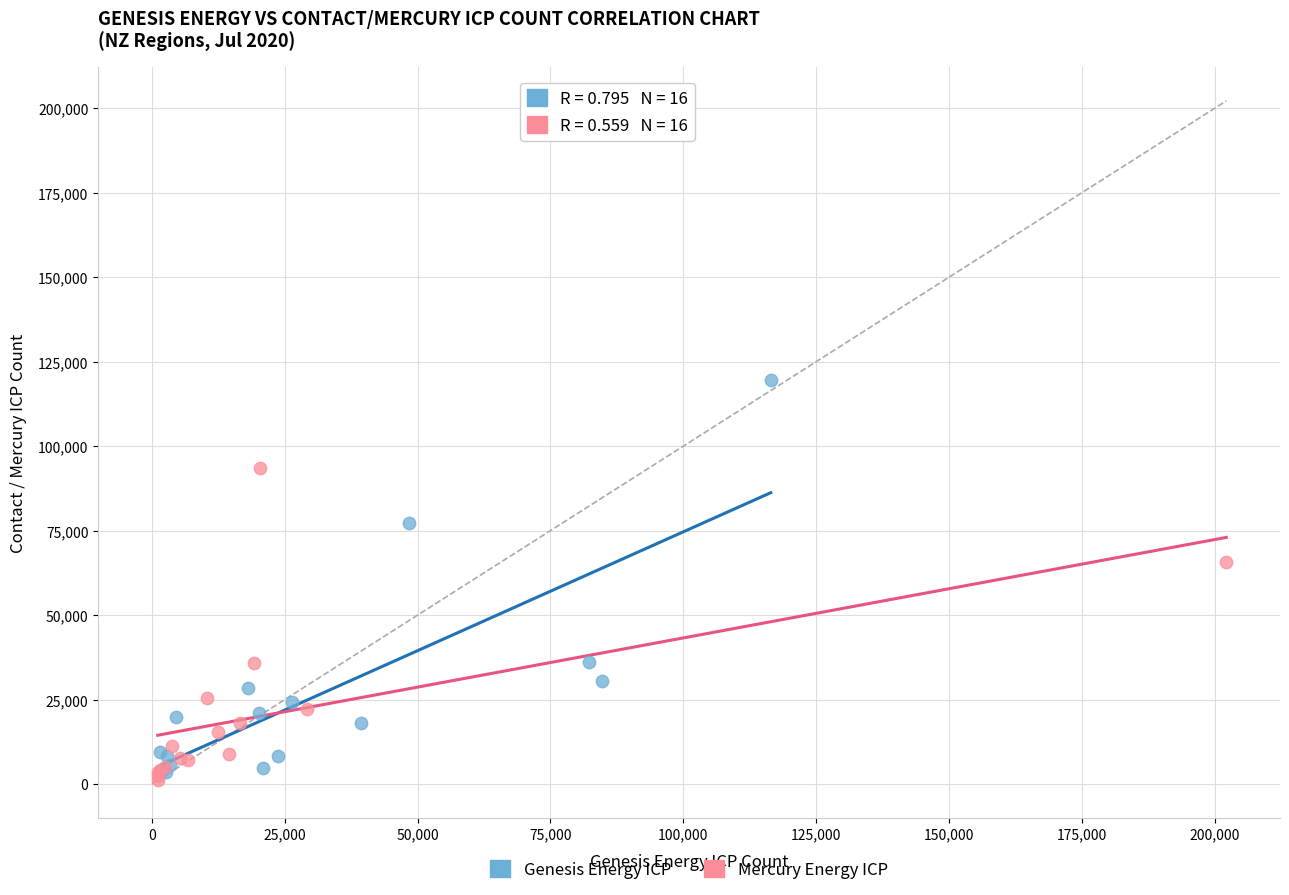

Which series contains the highest Y value?

Genesis Energy ICP